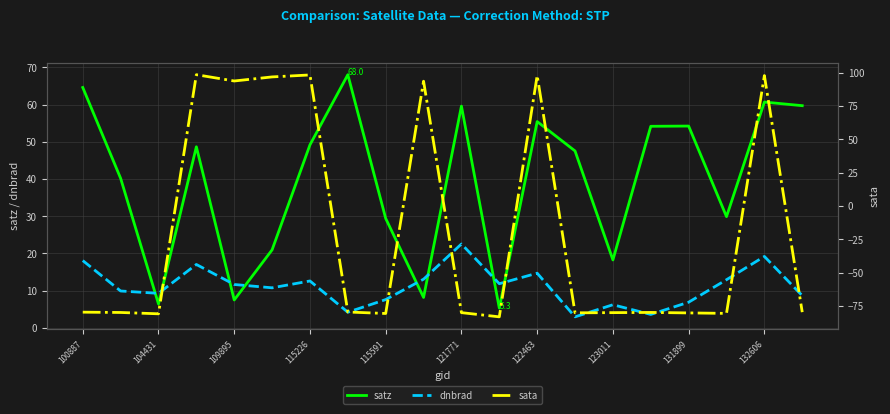

True or false: sata has more than 0 points higher than both neighbors.

True